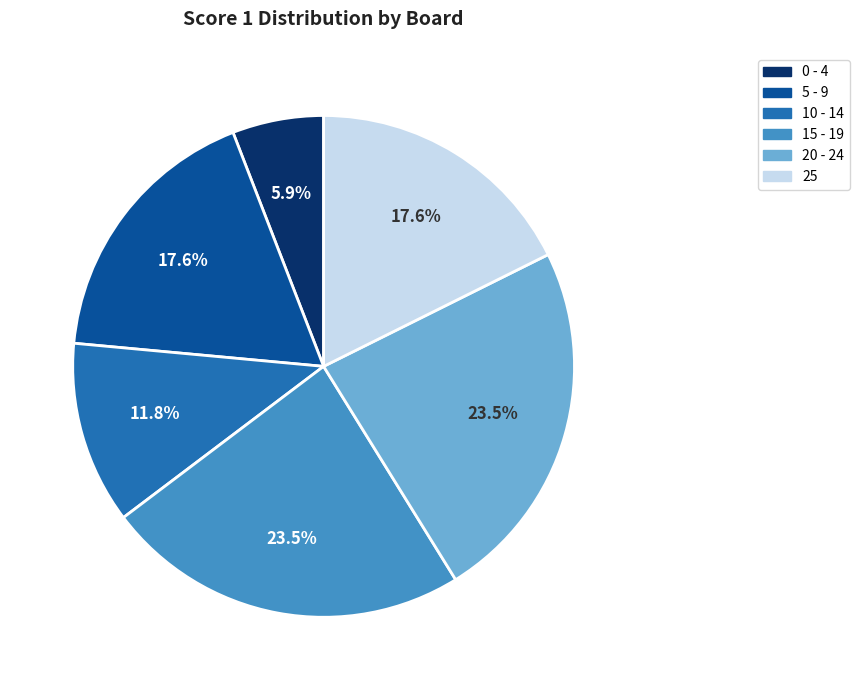

Is there any slice that represents more than half of the pie?

No